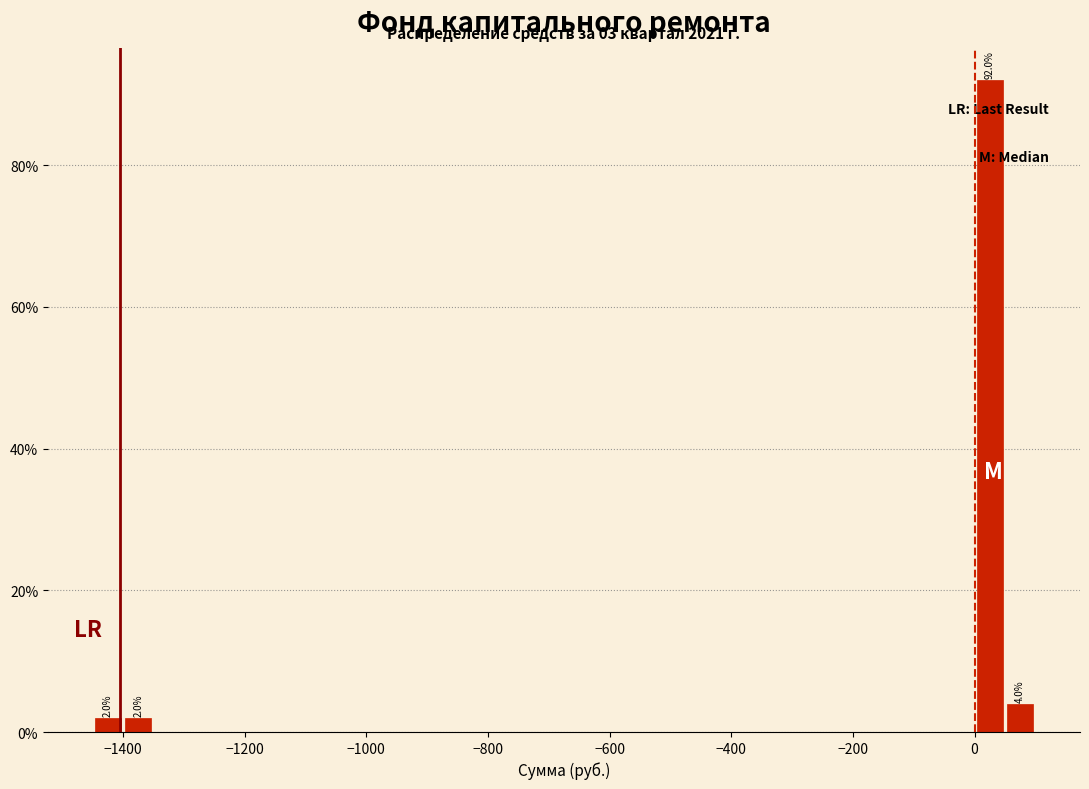

Read against the x-axis, roughly where is the centre of the tallest bar?

20